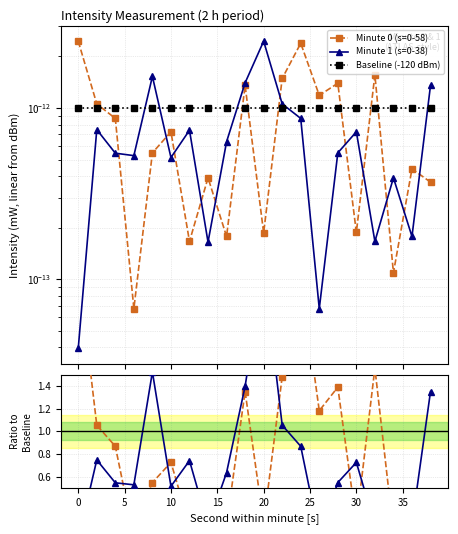

Does the chart have visible grid lines?

Yes